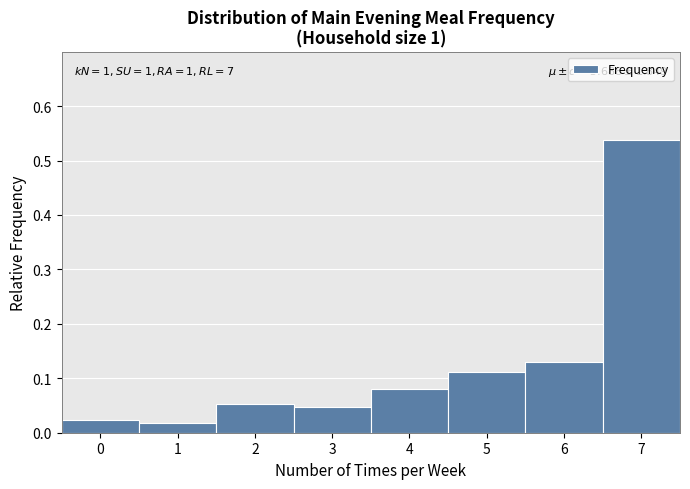

Which range on the x-axis has the tallest bar?

6.5 to 7.5